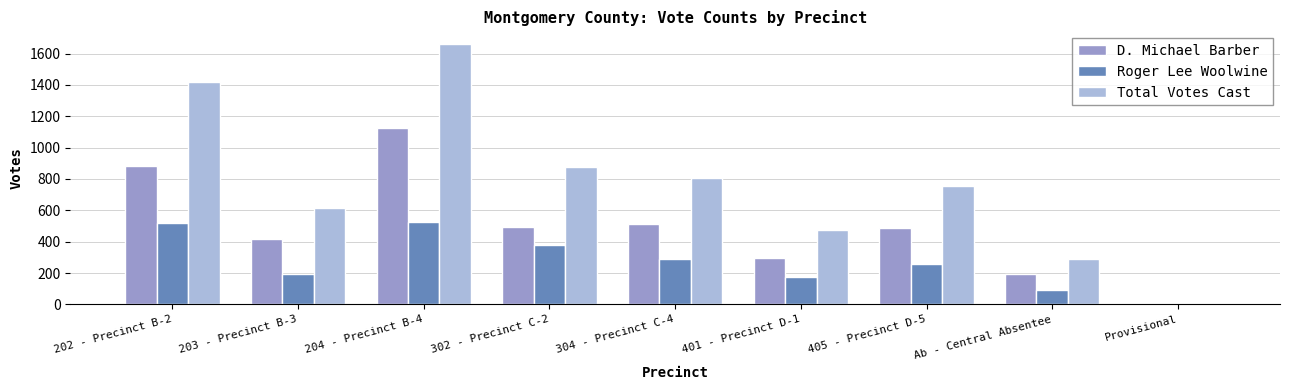

The value of Total Votes Cast at 304 - Precinct C-4 is 808. True or false?

True